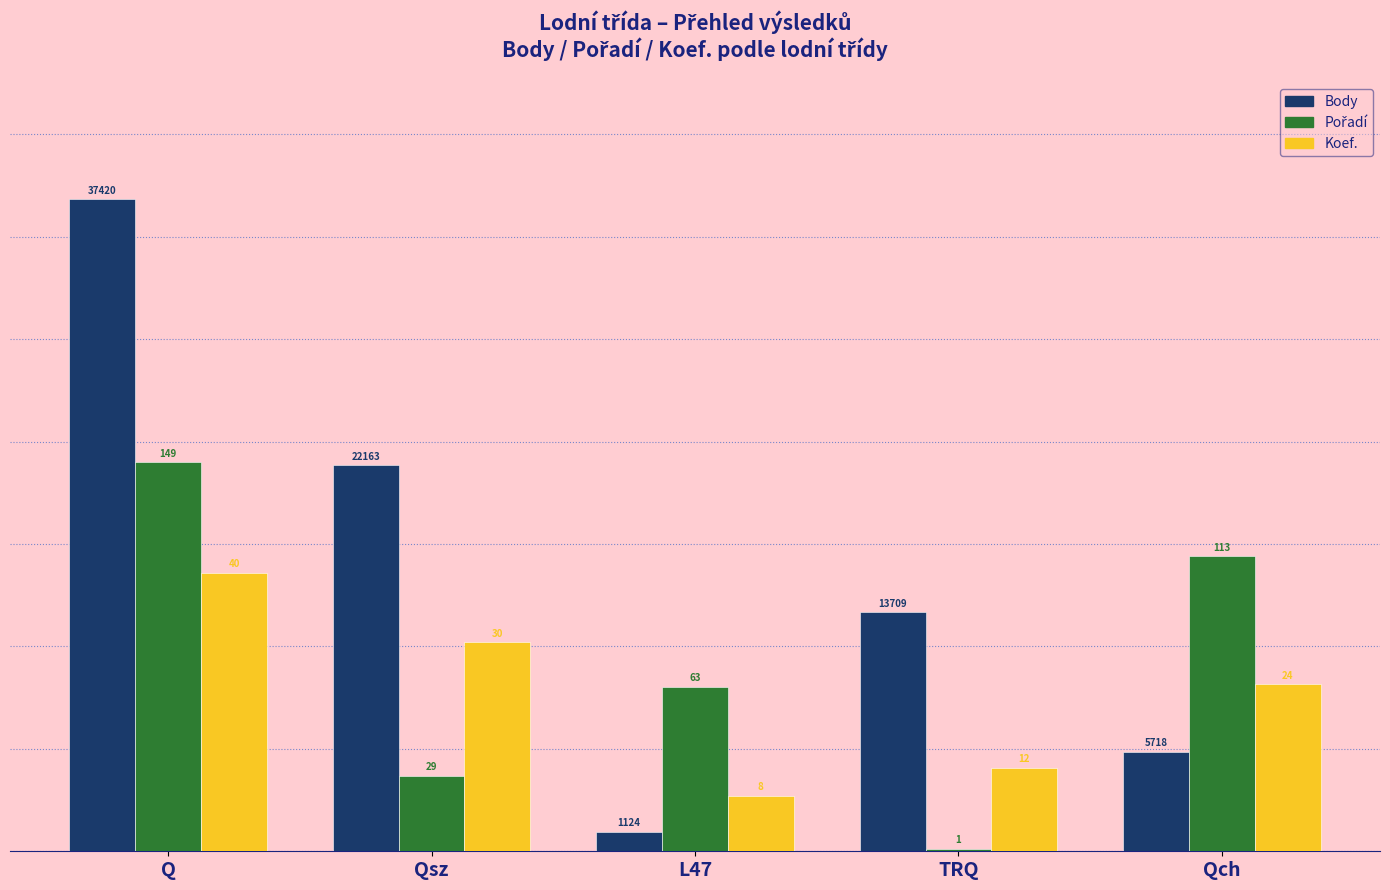

How many groups of bars are there?

5